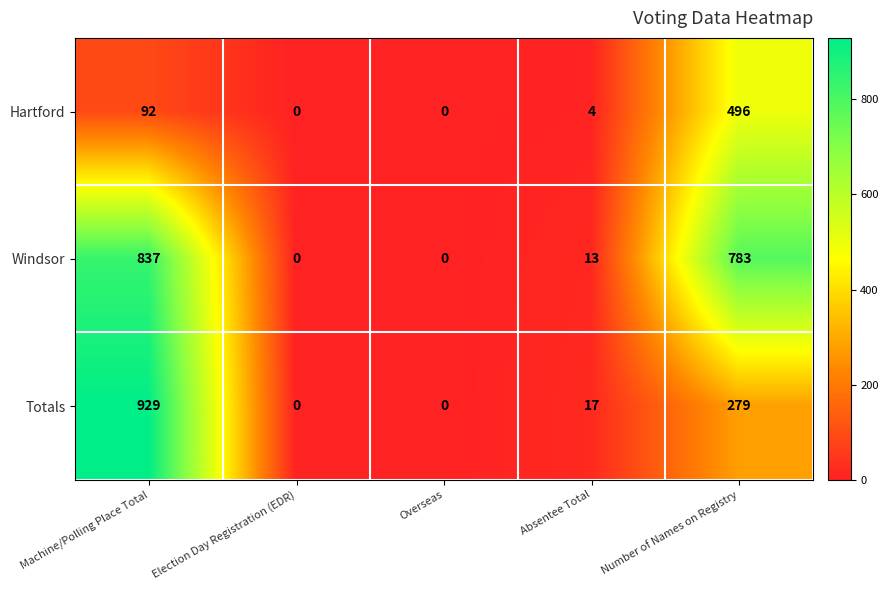

Rank the series at Machine/Polling Place Total from highest to lowest value.

Totals, Windsor, Hartford